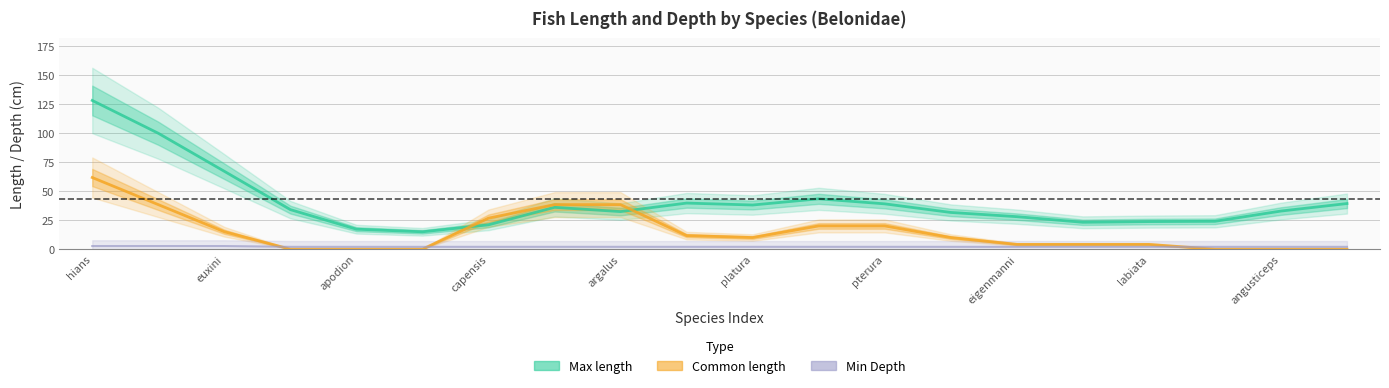

Reading right to left, list all the values displayed in this chart.

Max length: 39.3	32.8	24.0	23.7	23.1	28.0	31.6	39.0	43.3	38.0	39.7	32.3	36.0	20.9	14.9	17.2	34.0	67.0	99.8	128.0
Common length: 0.0	0.0	0.0	4.1	4.1	4.1	10.0	20.0	20.0	10.0	11.7	38.3	38.3	26.7	0.0	0.0	0.0	15.0	38.3	61.7
Min Depth: 2.0	2.0	2.0	2.0	2.0	2.0	2.0	2.0	2.0	2.0	2.0	2.0	2.0	2.0	2.0	2.0	2.0	2.7	2.7	2.7